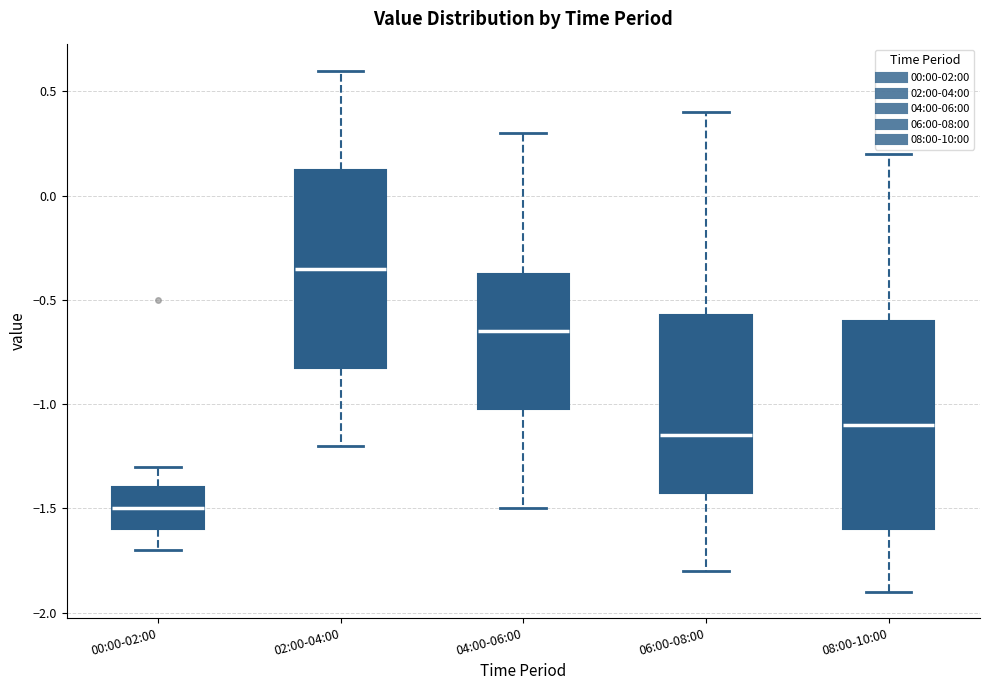

Reading left to right, transcribe this box plot: for each box, give where its median line is, the range the box spans, and where its two whiskers end, as read against the y-axis. The values are not printed on the chart, so give them approximately, as read against the axis.

00:00-02:00: median -1.50, box -1.60 to -1.40, whiskers -1.70 to -1.30
02:00-04:00: median -0.35, box -0.80 to 0.15, whiskers -1.20 to 0.60
04:00-06:00: median -0.65, box -1.00 to -0.35, whiskers -1.50 to 0.30
06:00-08:00: median -1.15, box -1.40 to -0.55, whiskers -1.80 to 0.40
08:00-10:00: median -1.10, box -1.60 to -0.60, whiskers -1.90 to 0.20